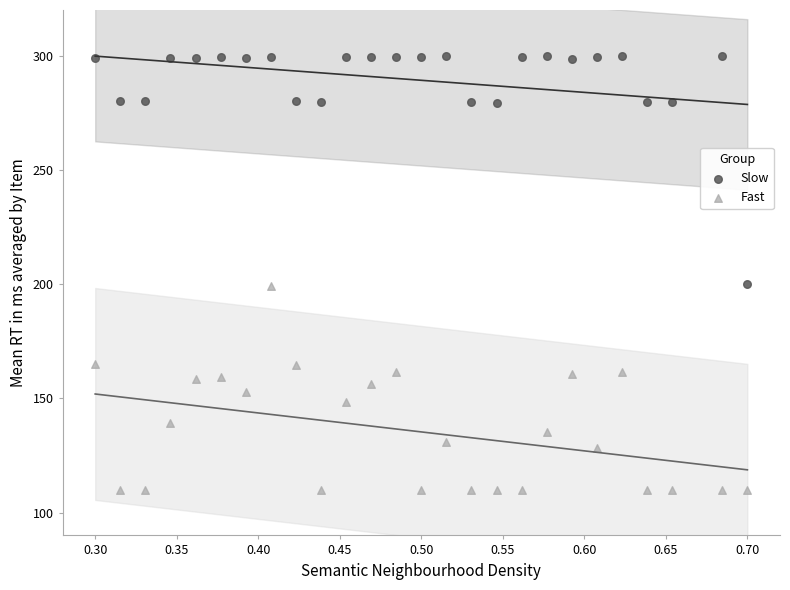

Which series reaches the maximum Y coordinate?

Slow